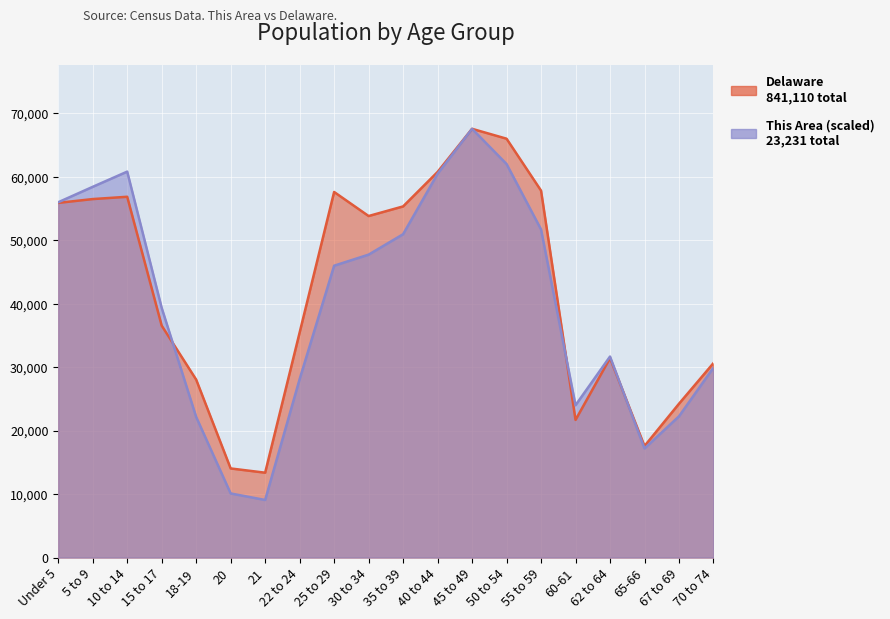

Which category has the highest value in the Delaware series?

45 to 49